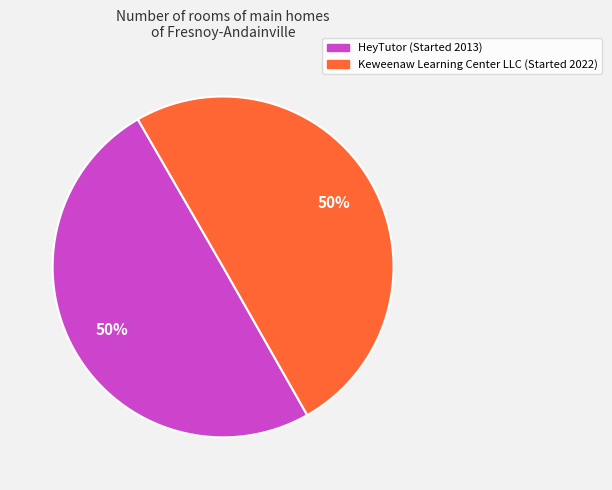

To the nearest percent, what portion does Keweenaw Learning Center LLC represent?

50%